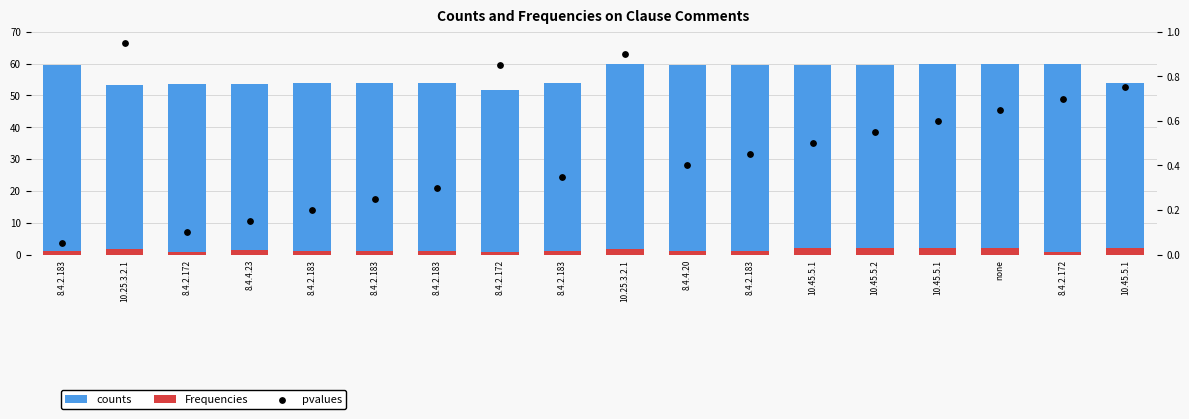

Which series contains the lowest Y value?

pvalues